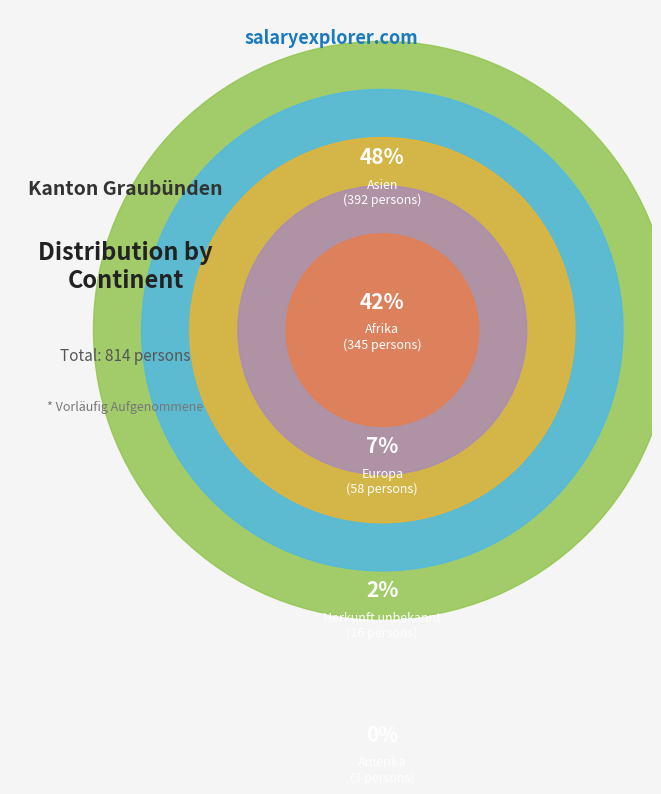

True or false: Europa accounts for 2% of the total.

False